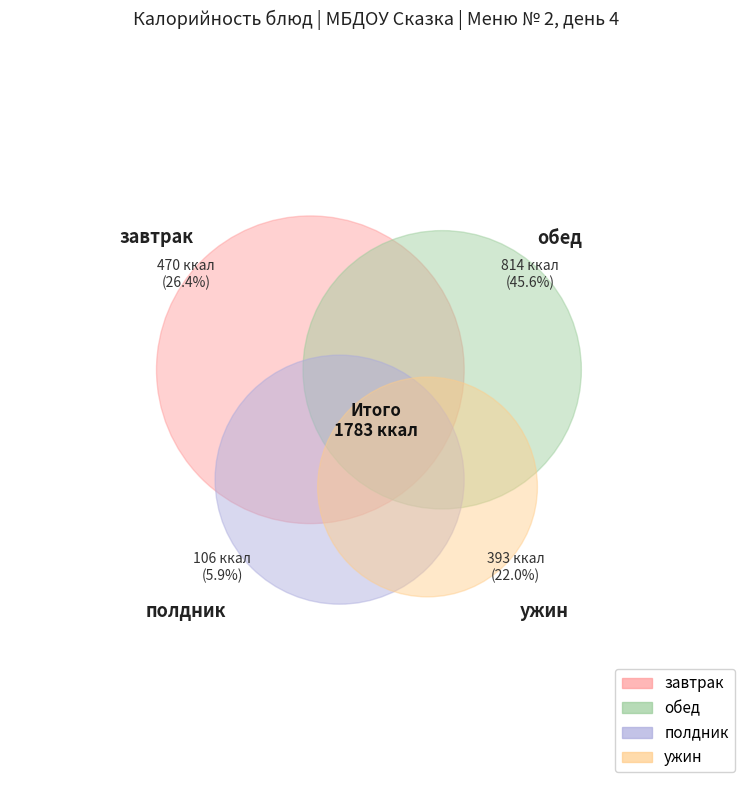

How many segments does this pie chart have?

14